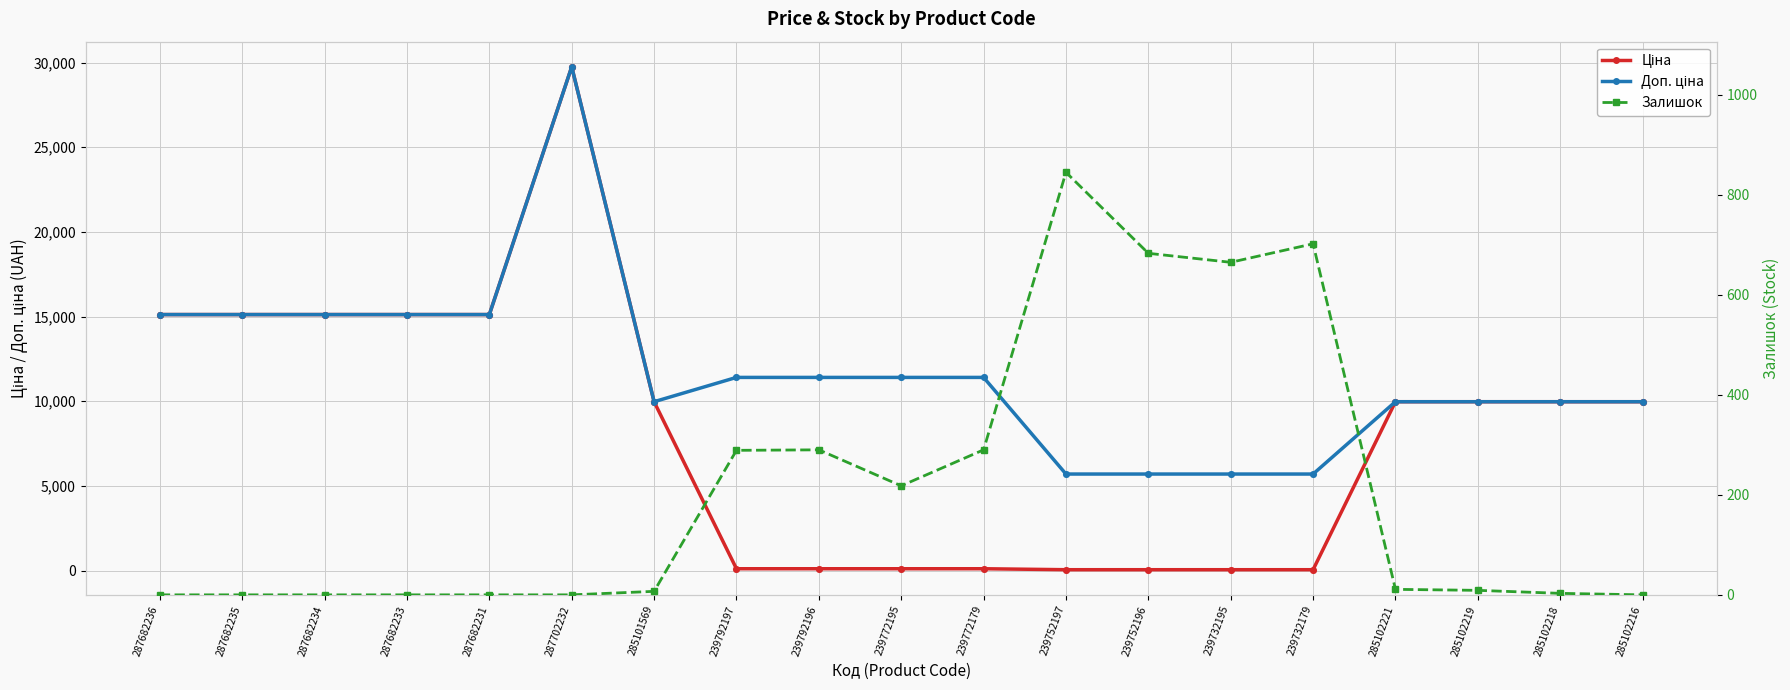

Is the value of Ціна at 239732195 greater than the value of Доп. ціна at 239752196?

No